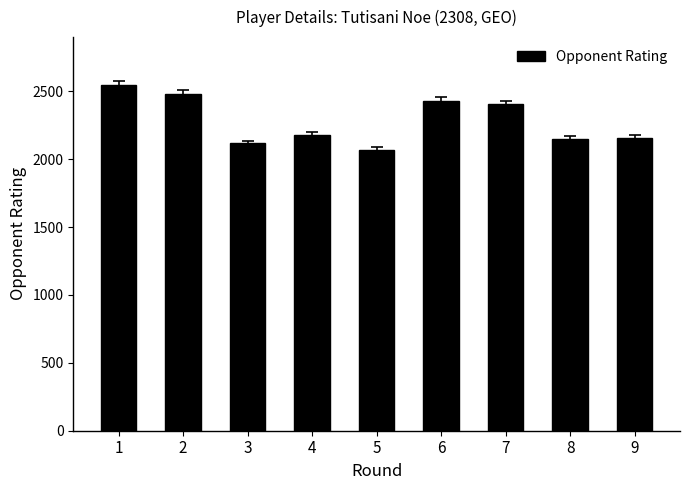

Which category has the highest value across all series?

1